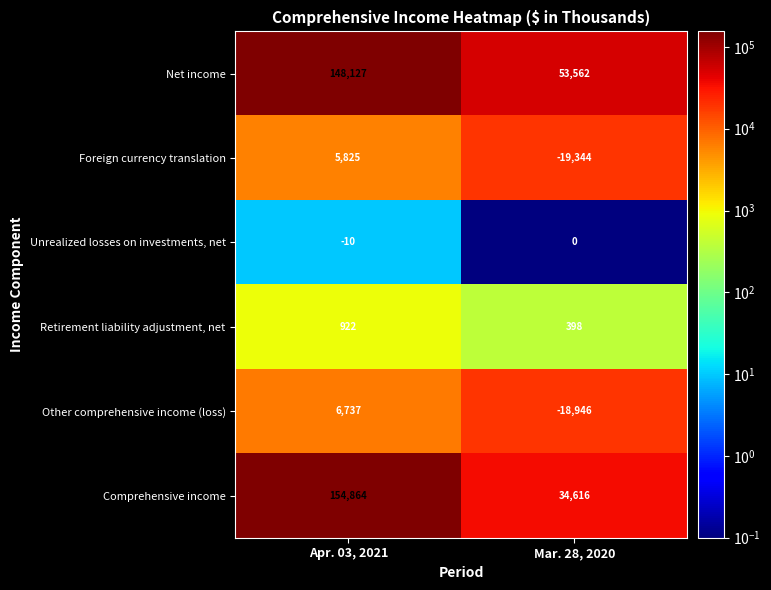

Is it true that Retirement liability adjustment, net equals 922 at Apr. 03, 2021?

True